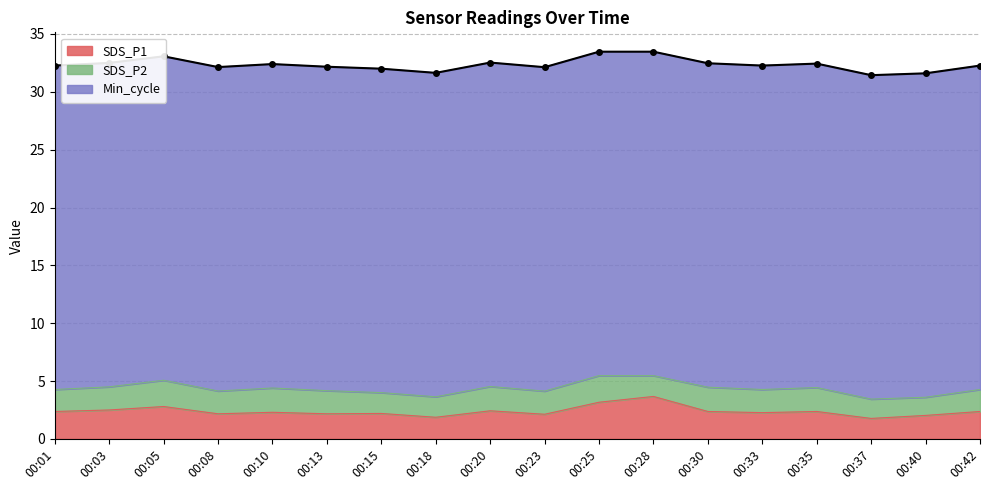

At which label does SDS_P1 first exceed 2?

00:01